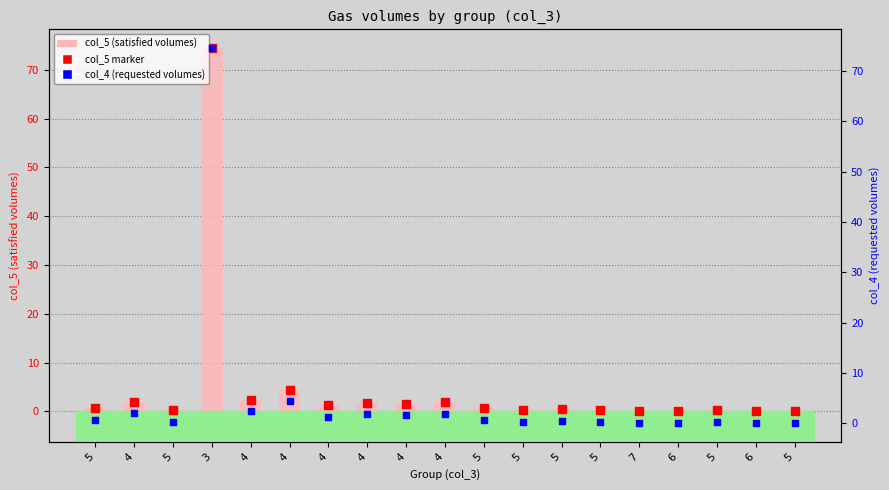

At which category is the sum across all series the highest?

3